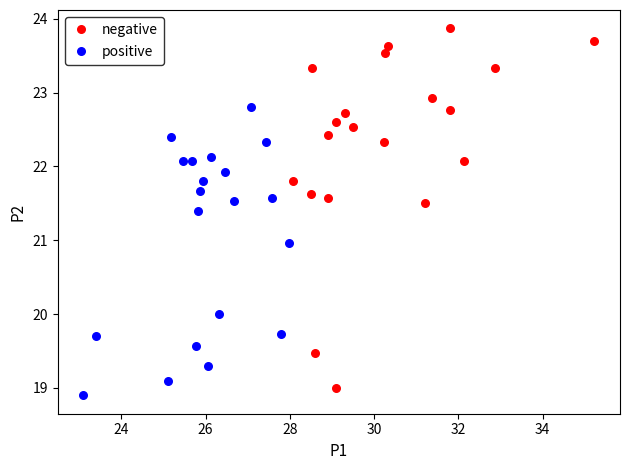

Which series has the largest Y range (max minus min)?

negative